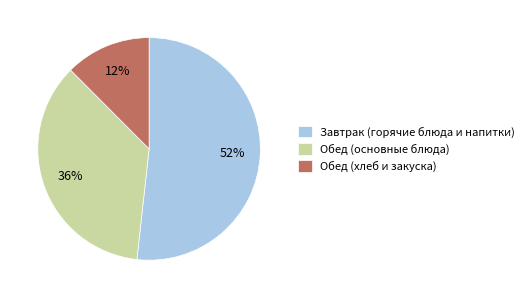

The Обед (хлеб и закуска) slice represents 1% of the pie. True or false?

False